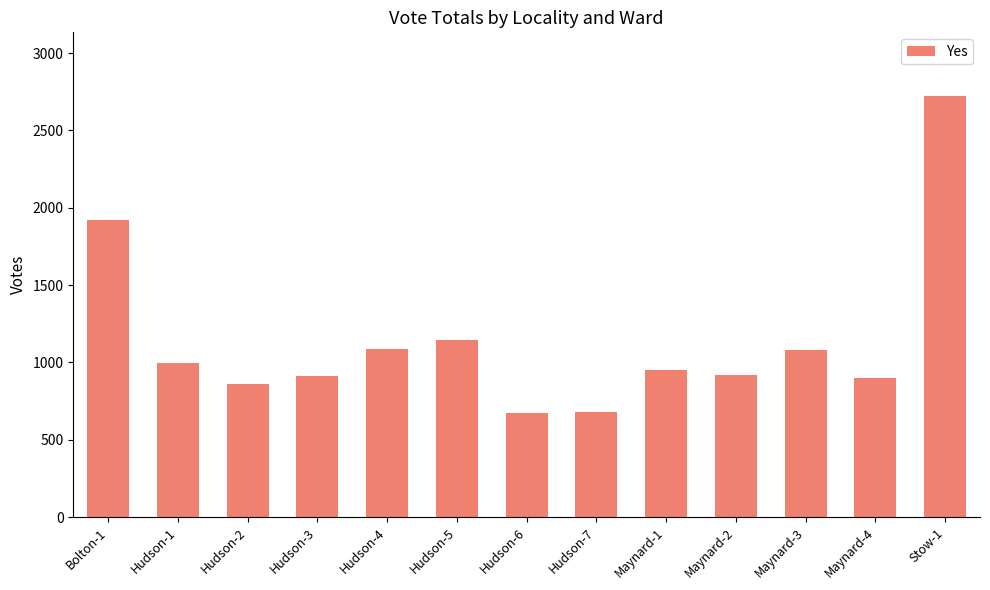

Where is the data nearest to the value 1697?

Bolton-1